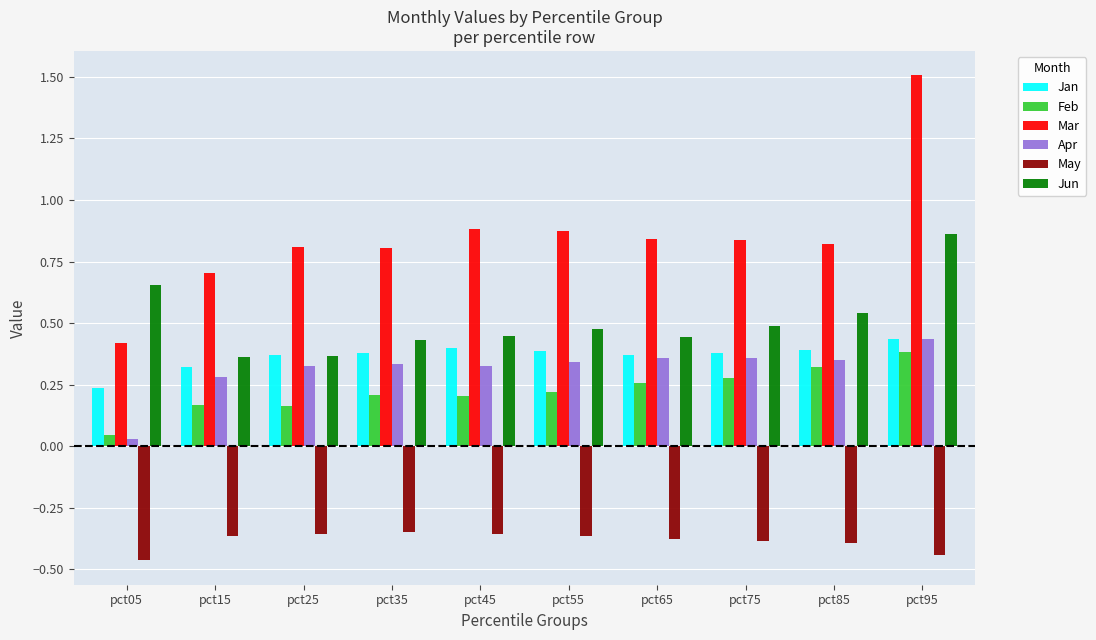

The Apr series shows 0.8 at pct95. True or false?

False